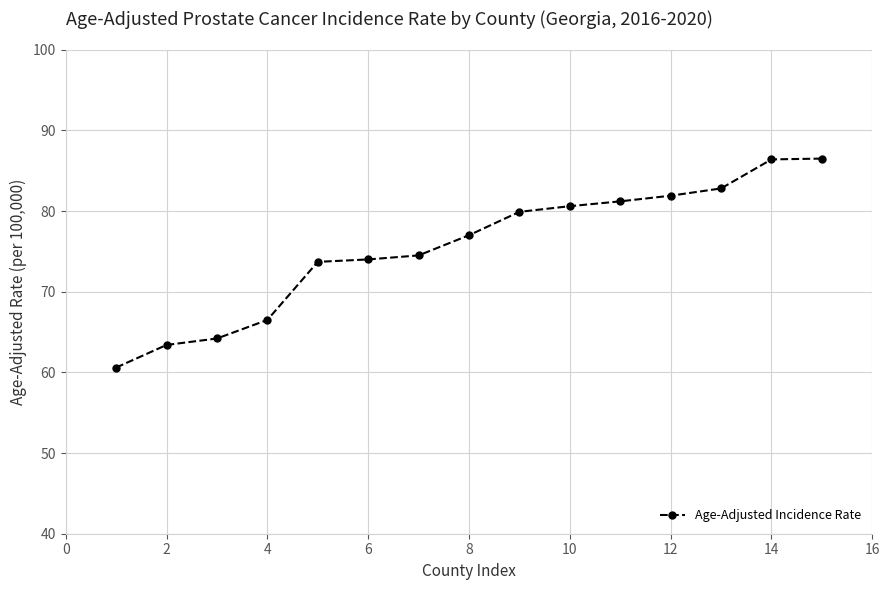

What is the value of the 3rd point from the left?

64.2